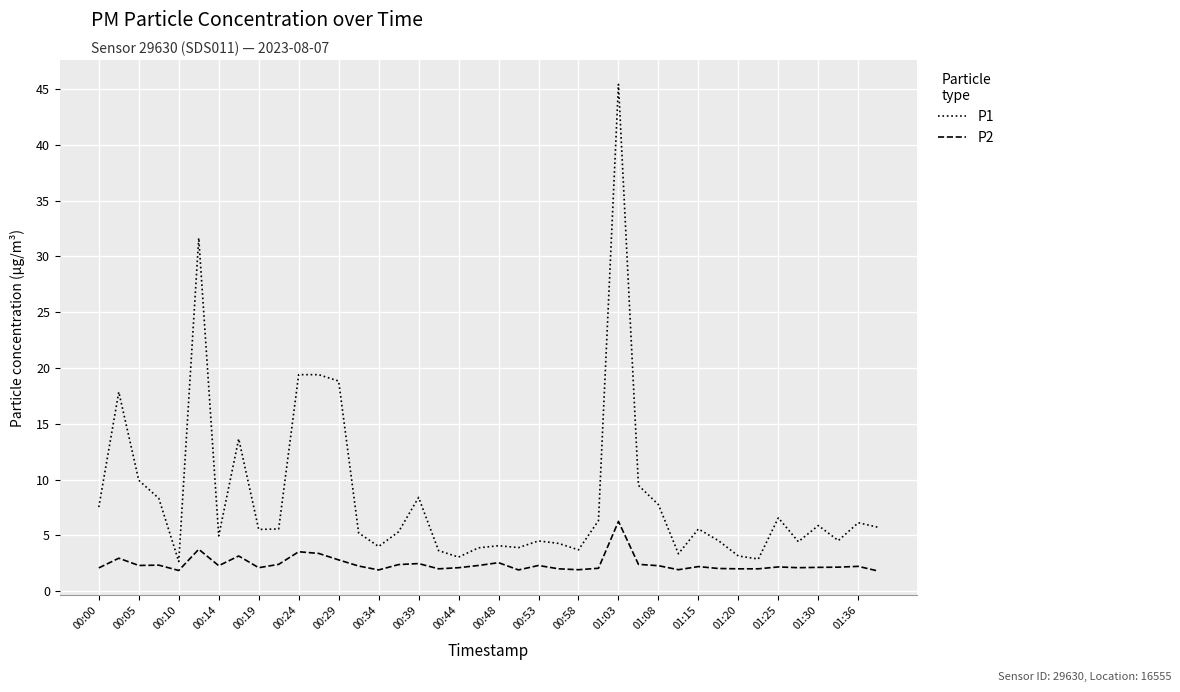

Rank the series by their maximum value, from lowest to highest.

P2, P1